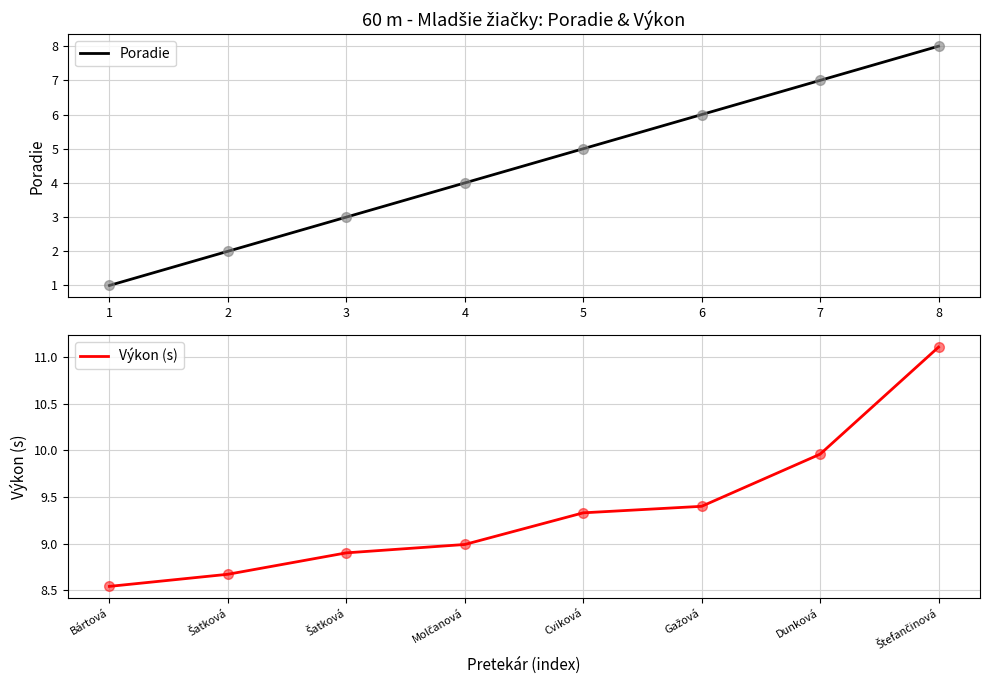

How many series are shown in this chart?

2